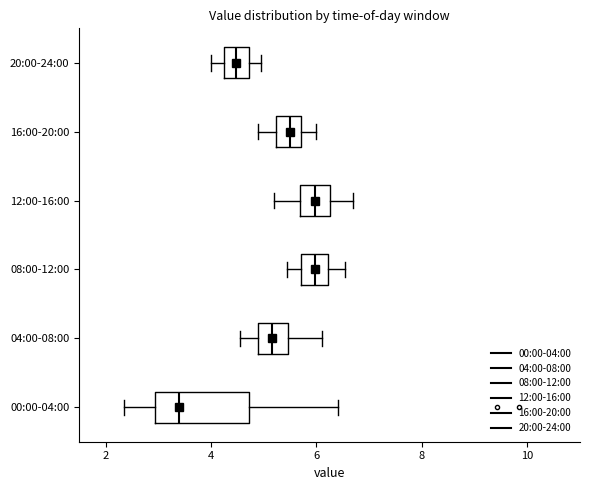

Where does the median line of the box for 08:00-12:00 sit on the x-axis? The values are not printed on the chart, so give them approximately, as read against the axis.

6.0